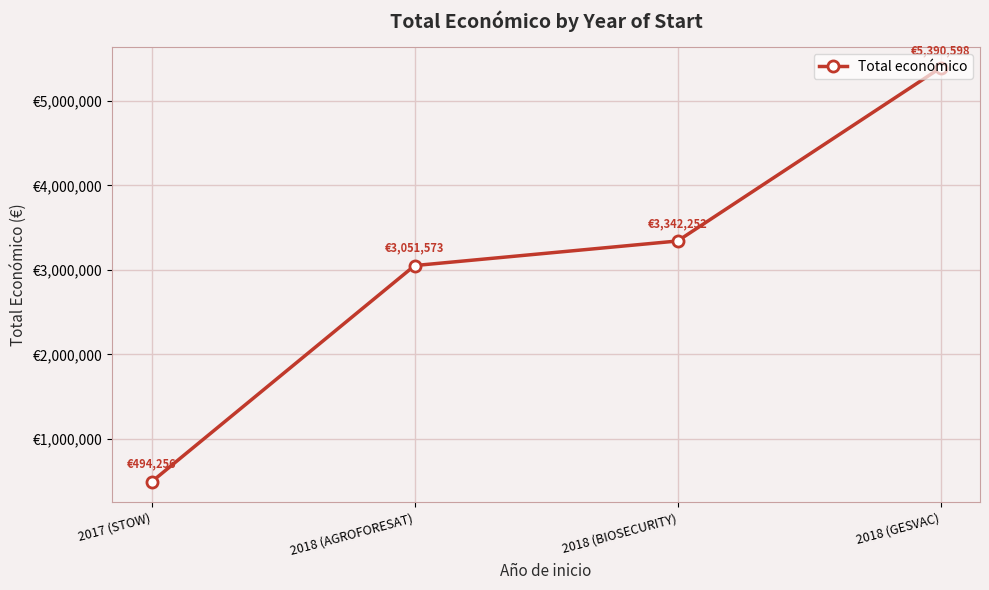

What is the smallest value displayed?

494256